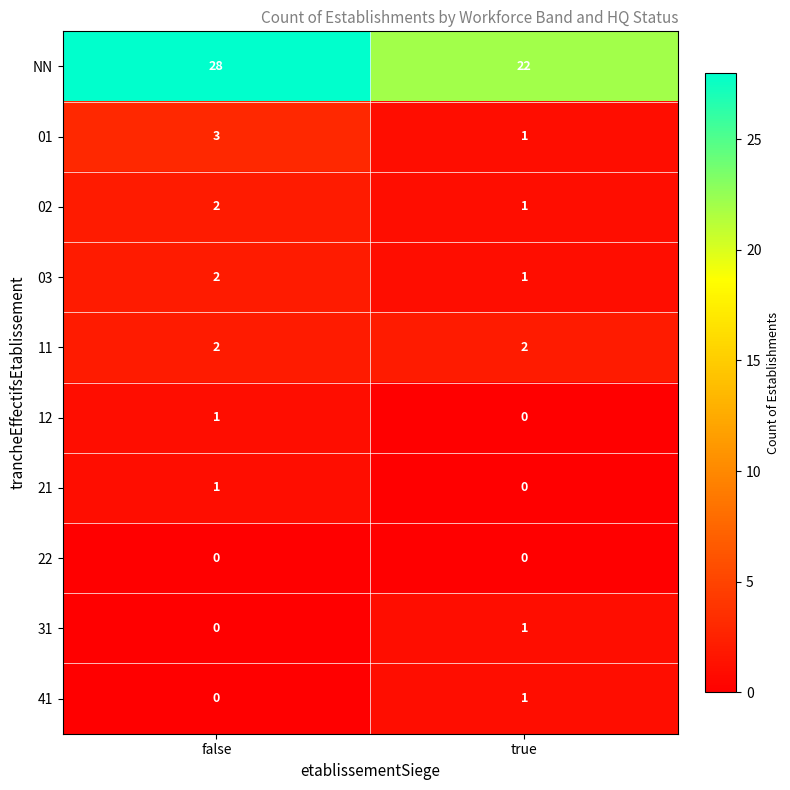

Between false and true, which series saw the biggest shift?

NN